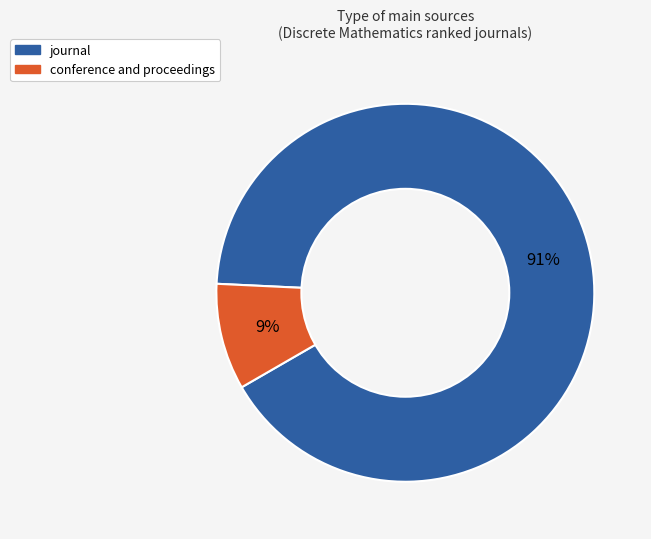

Which slice is the smallest?

conference and proceedings